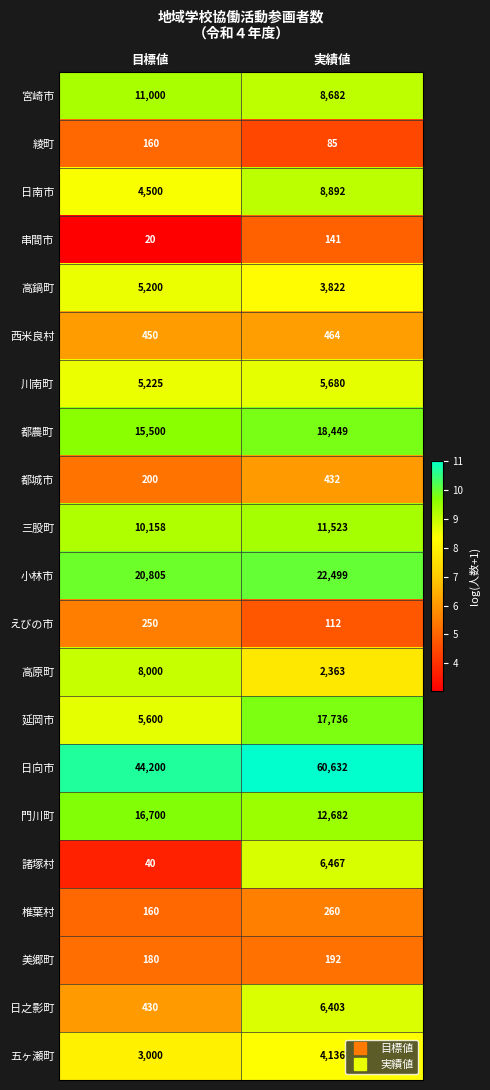

At which label is 高原町 closest to 5181?

実績値